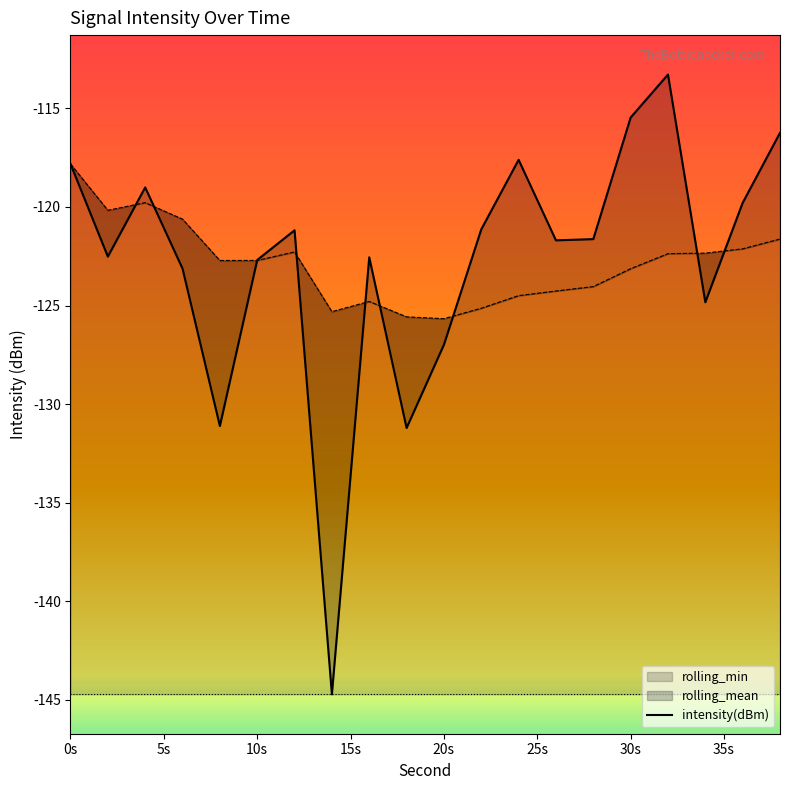

Which category has the highest value in the rolling_min series?

0s